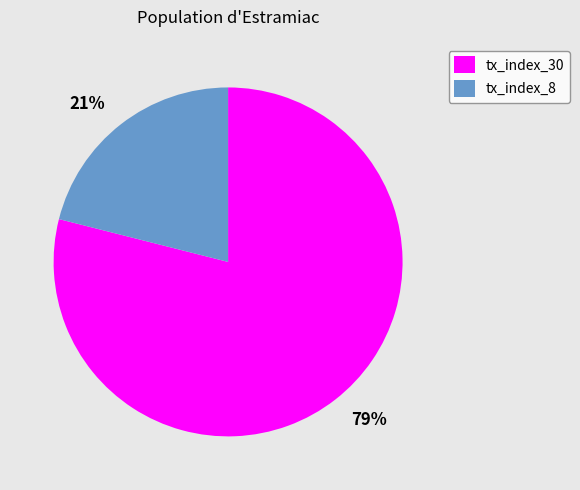

To the nearest percent, what is the difference between the tx_index_30 and tx_index_8 slice percentages?

58%